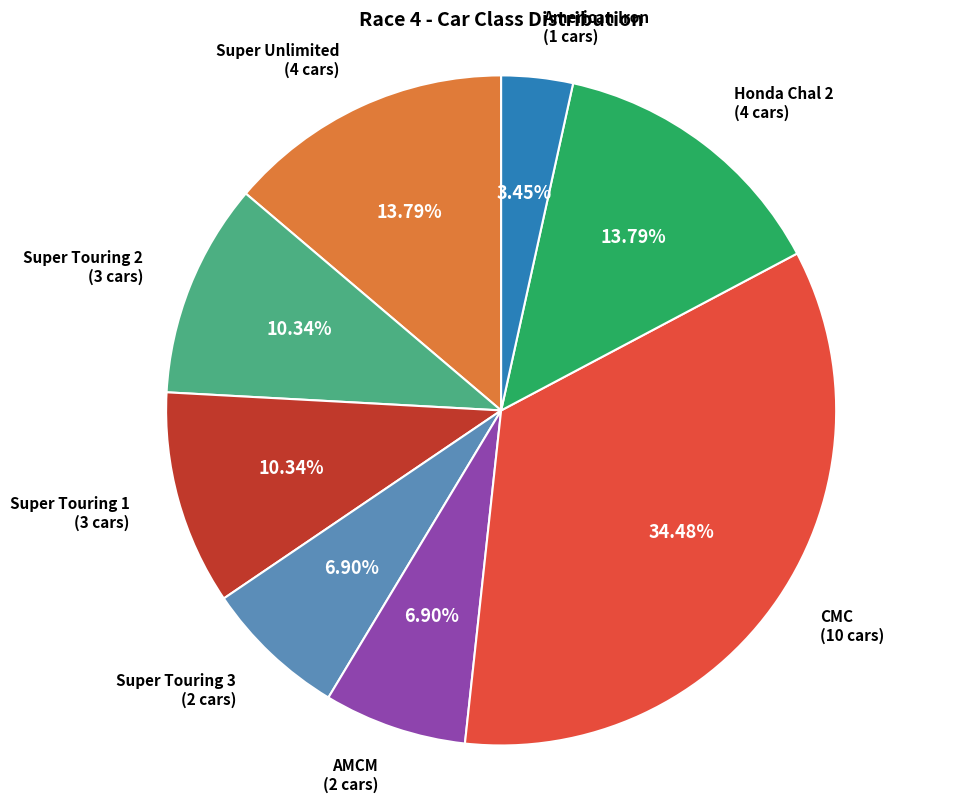

Does any single category account for the majority?

No